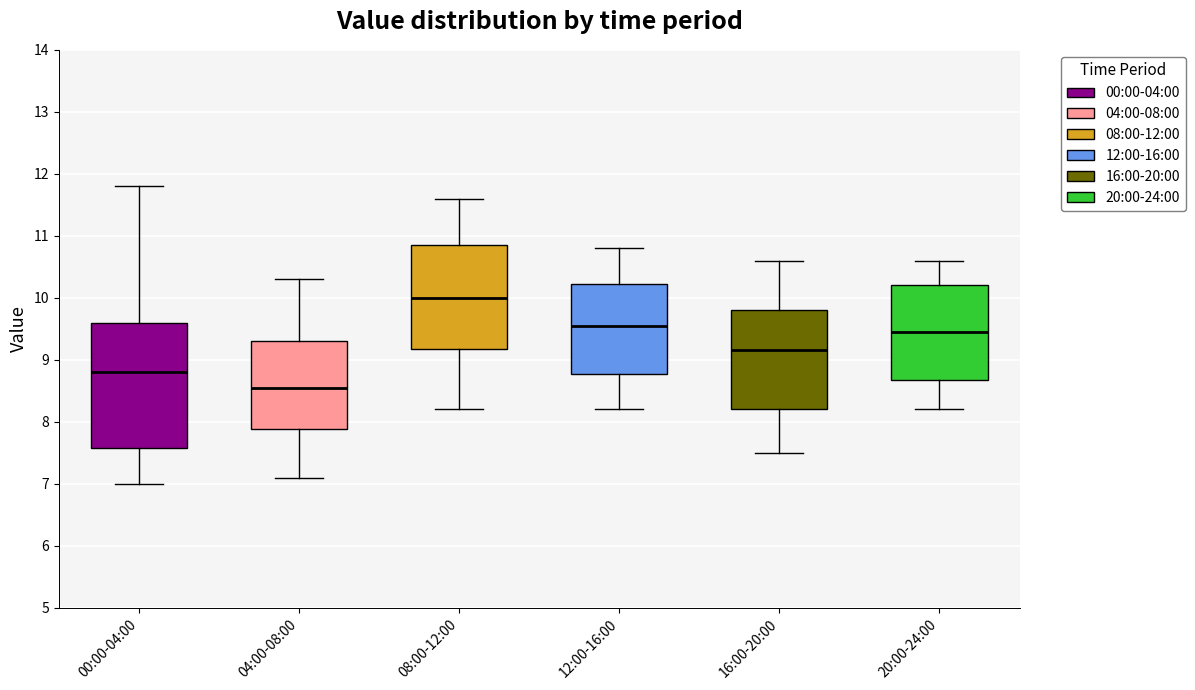

Reading left to right, read every box against the y-axis: the position of its median line, the range the box covers, and the ends of its whiskers. The values are not printed on the chart, so give them approximately, as read against the axis.

00:00-04:00: median 8.8, box 7.6 to 9.6, whiskers 7.0 to 11.8
04:00-08:00: median 8.6, box 7.9 to 9.3, whiskers 7.1 to 10.3
08:00-12:00: median 10.0, box 9.2 to 10.9, whiskers 8.2 to 11.6
12:00-16:00: median 9.6, box 8.8 to 10.2, whiskers 8.2 to 10.8
16:00-20:00: median 9.2, box 8.2 to 9.8, whiskers 7.5 to 10.6
20:00-24:00: median 9.5, box 8.7 to 10.2, whiskers 8.2 to 10.6